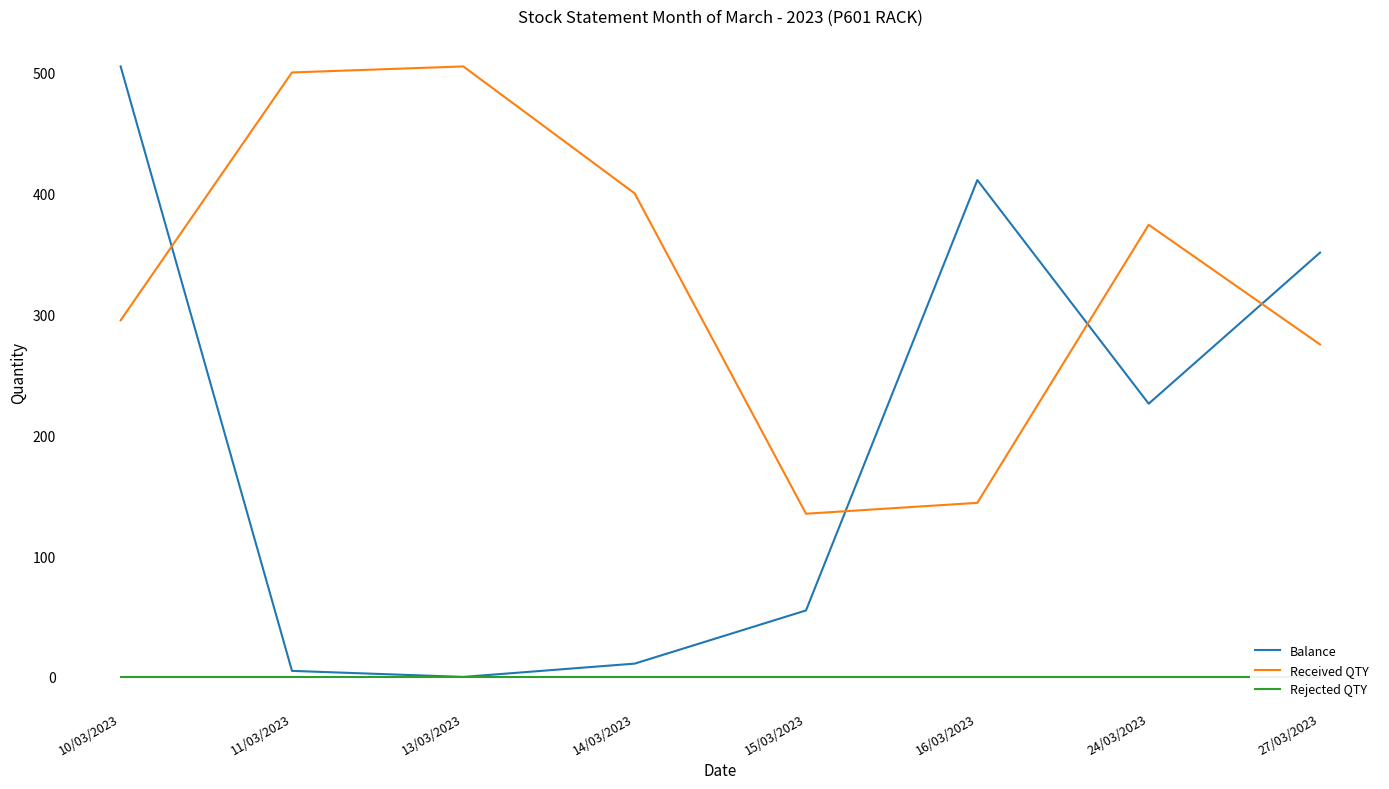

Reading left to right, extract all data points from this chart.

Balance: 505	5	0	11	55	411	226	351
Received QTY: 295	500	505	400	135	144	374	275
Rejected QTY: 0	0	0	0	0	0	0	0